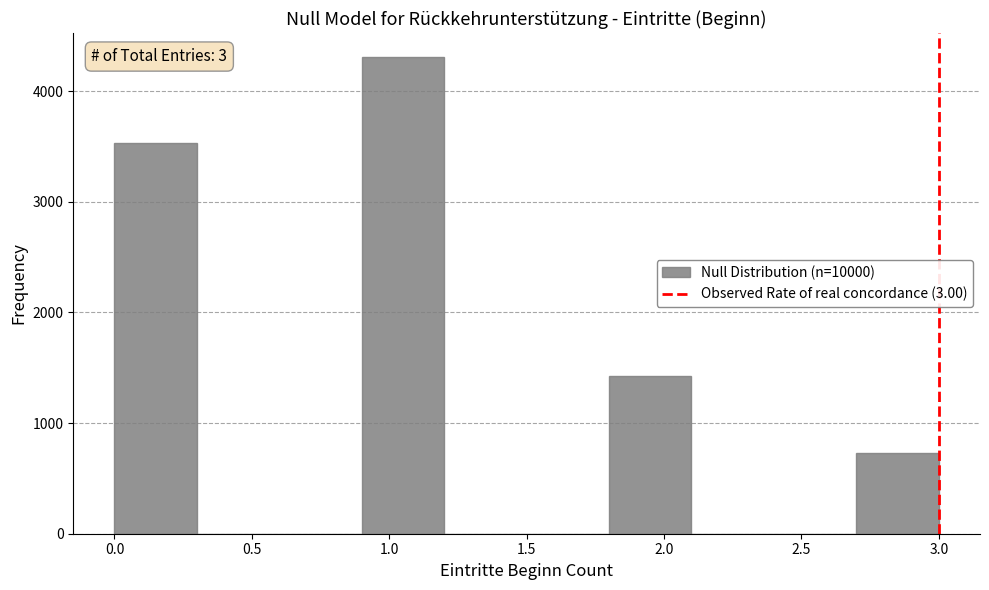

Over which range of the x-axis is the bar tallest?

0.9 to 1.2